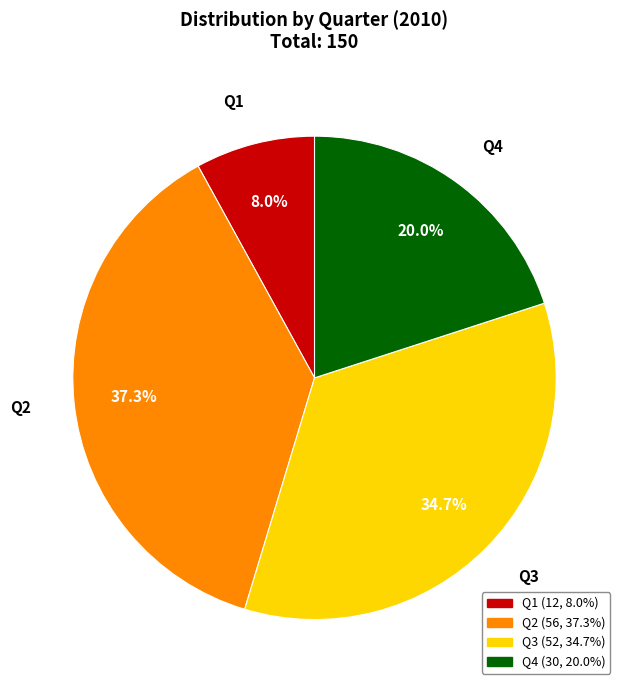

Which category has the biggest portion of the pie?

Q2